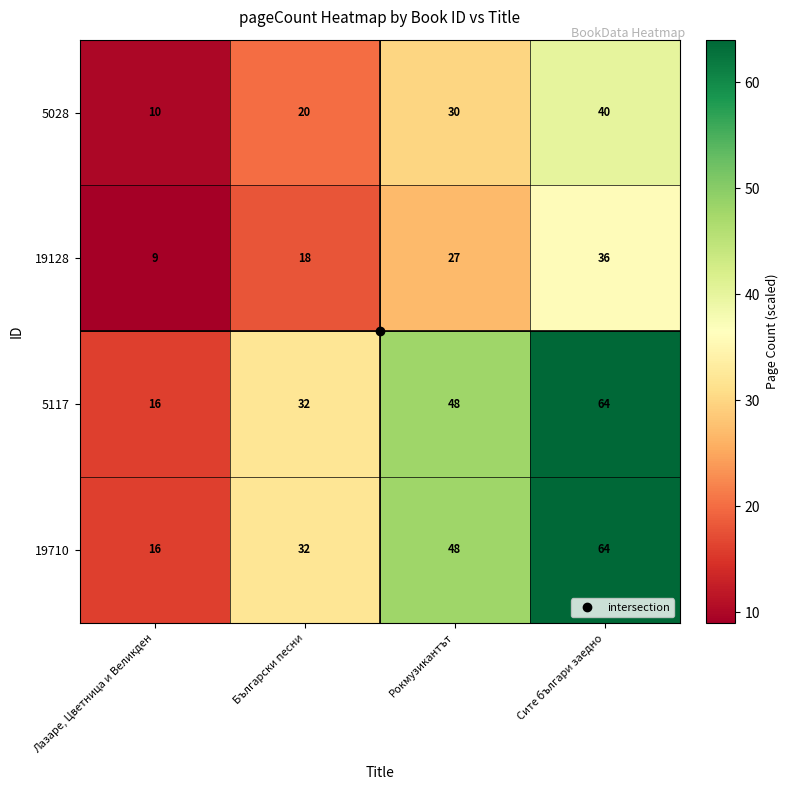

Count the 19128 values in the range 18 to 36.

3